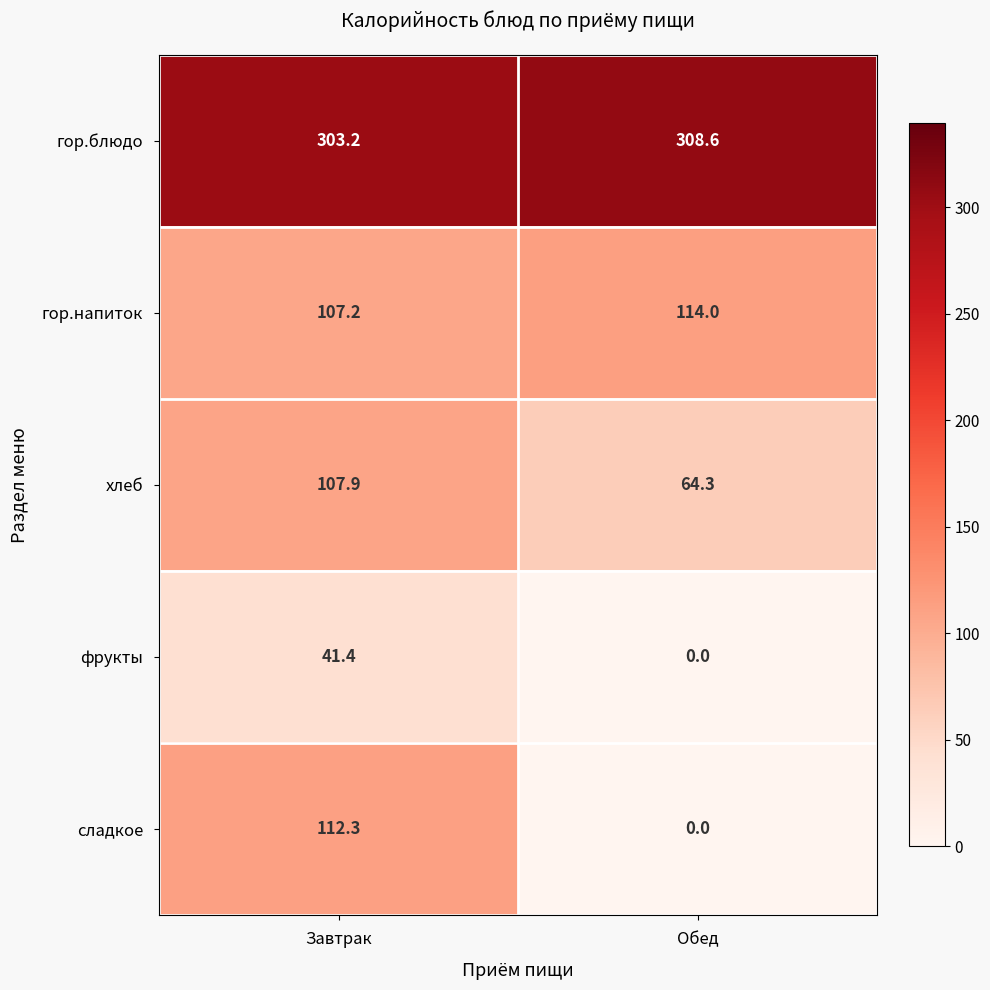

Reading left to right, extract all data points from this chart.

гор.блюдо: 303.2	308.6
гор.напиток: 107.2	114.0
хлеб: 107.9	64.3
фрукты: 41.4	0.0
сладкое: 112.3	0.0